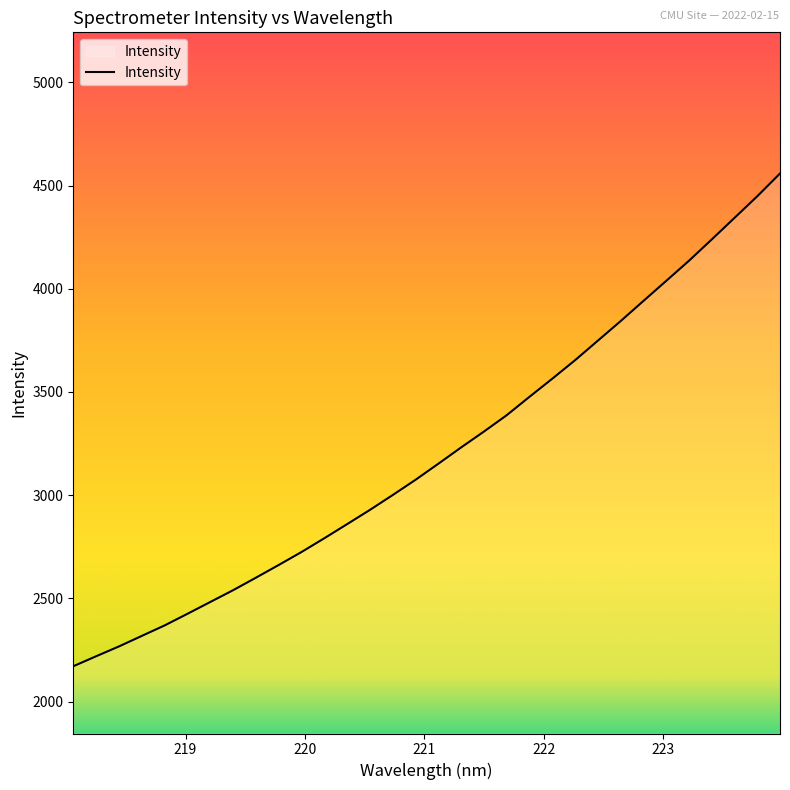

Reading right to left, extract all data points from this chart.

4558.4	4447.9	4343.1	4238.6	4135.5	4037.9	3940.7	3843.2	3748.4	3653.8	3564.1	3476.5	3387.4	3308.1	3231.3	3152.3	3074.5	3000.8	2928.7	2859.8	2791.4	2724.7	2661.9	2600.3	2539.7	2482.6	2425.4	2369.2	2318.4	2267.5	2219.9	2171.5